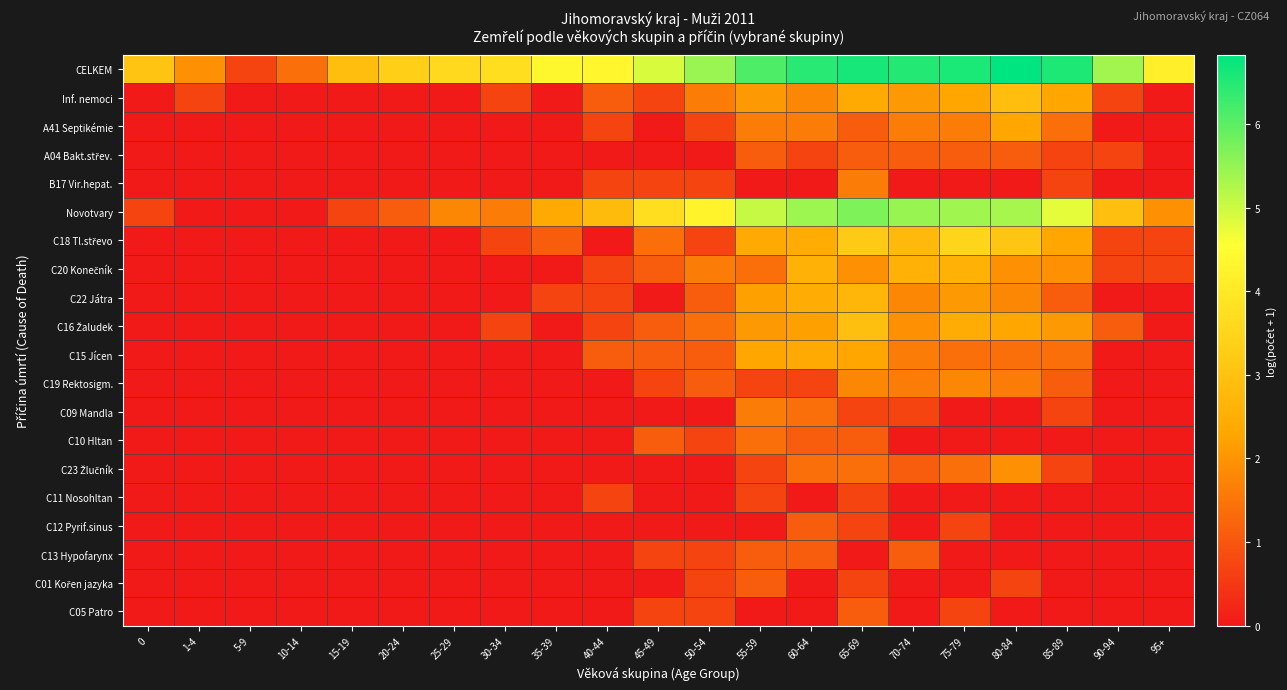

Which label corresponds to the largest value in the chart?

80-84